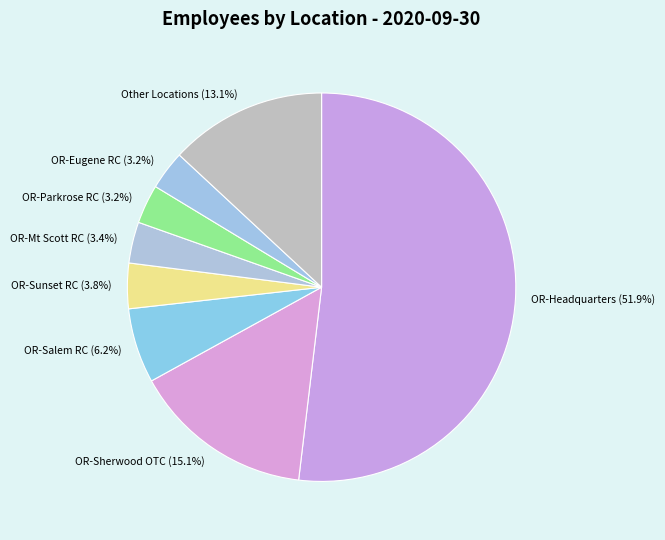

To the nearest percent, what percentage of the pie is OR-Mt Scott RC?

3%